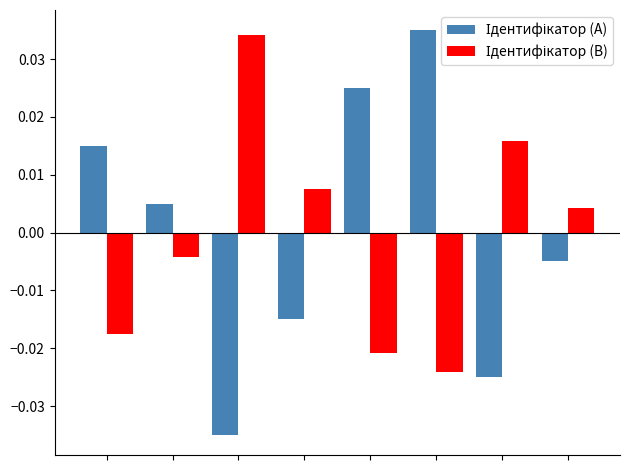

At how many categories does at least one series exceed 0?

8